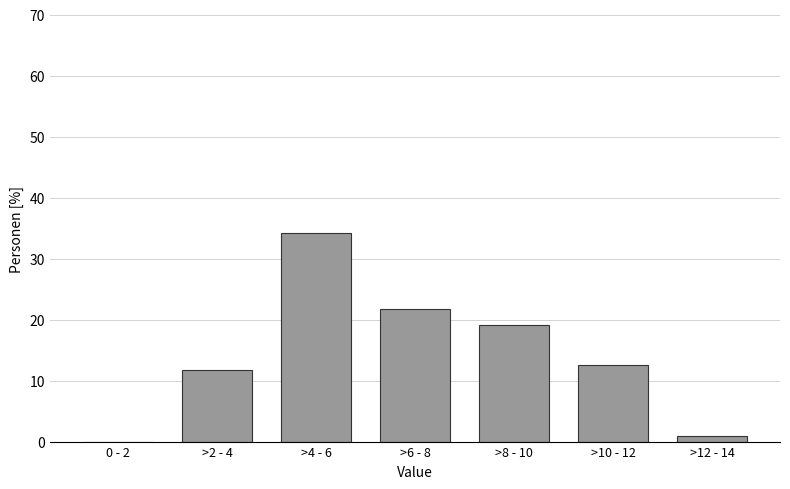

Reading left to right, list all the values displayed in this chart.

0 - 2=0.0	>2 - 4=11.7	>4 - 6=34.2	>6 - 8=21.7	>8 - 10=19.2	>10 - 12=12.5	>12 - 14=0.8